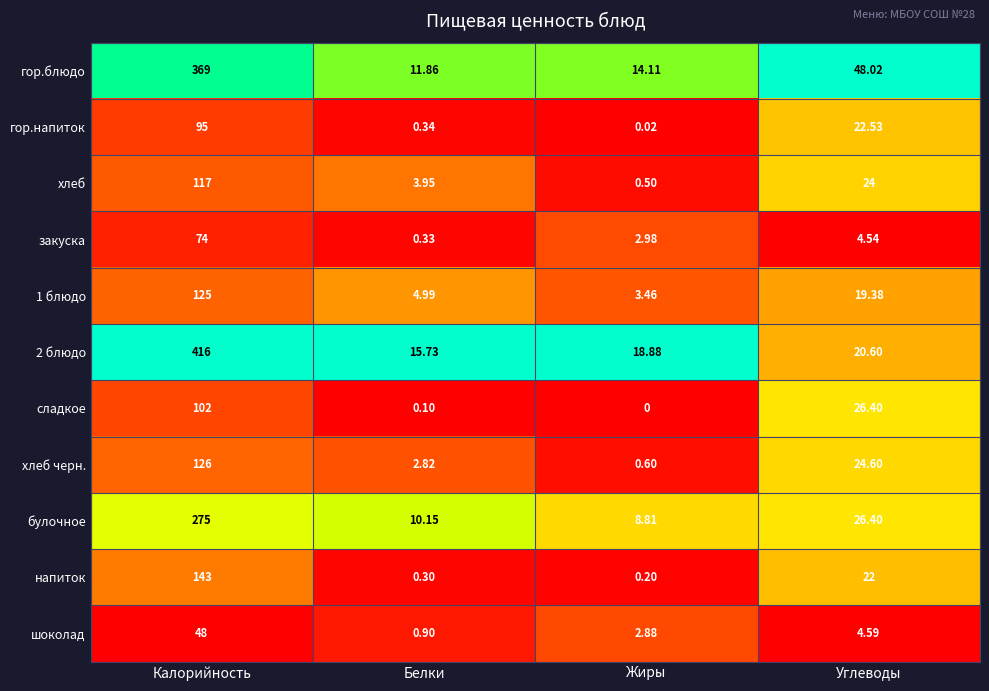

Between Жиры and Углеводы, which series saw the biggest shift?

гор.блюдо